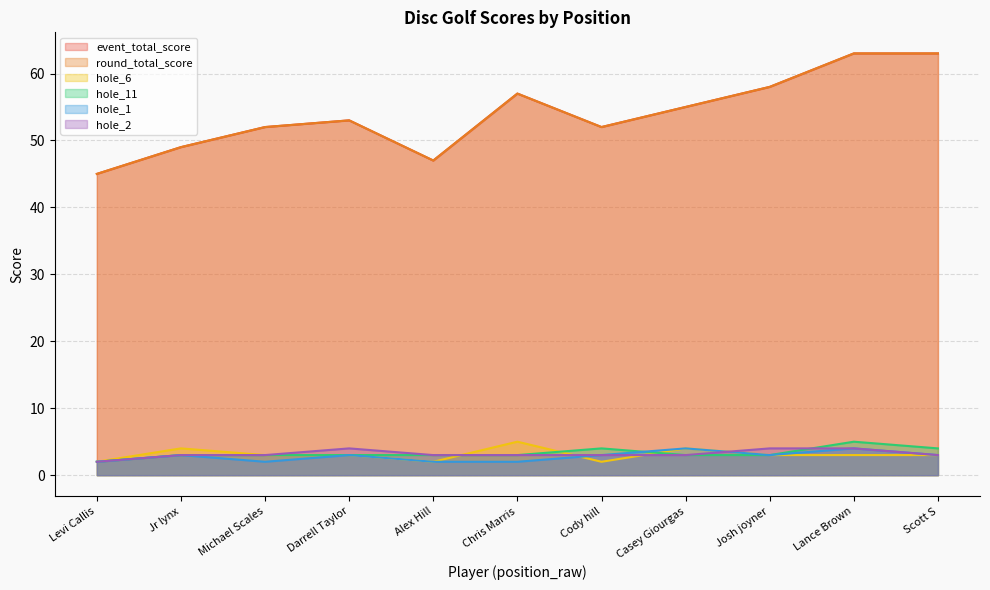

What is the difference between the highest and lowest values at Michael Scales?

50